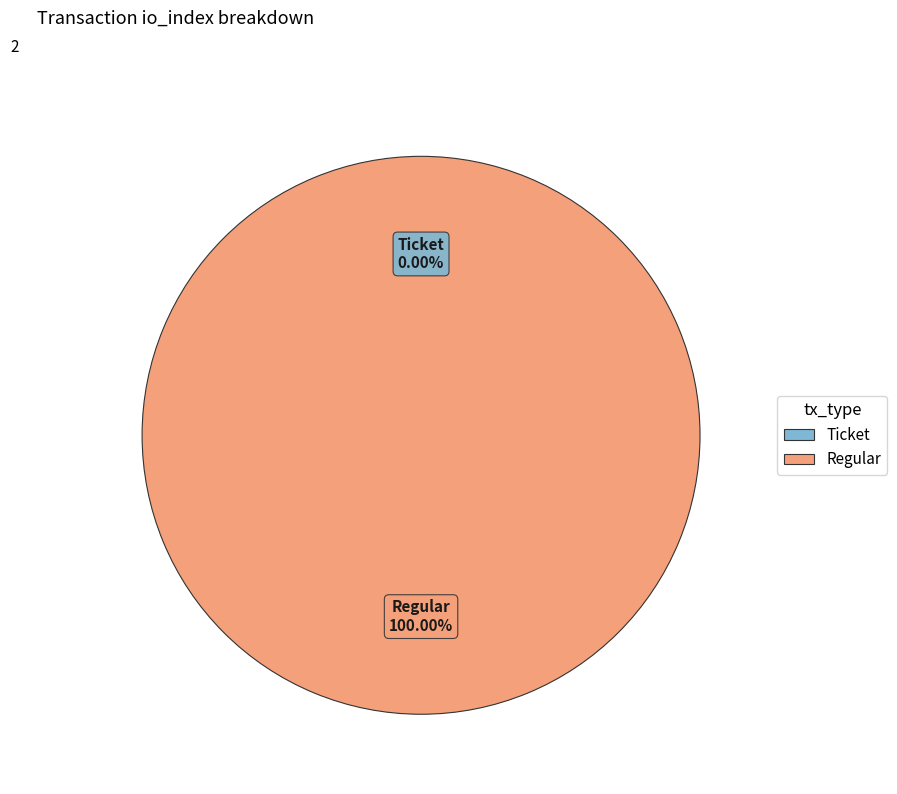

To the nearest percent, what is the difference between the Ticket (io_index=0) and Regular (io_index=69) slice percentages?

100%